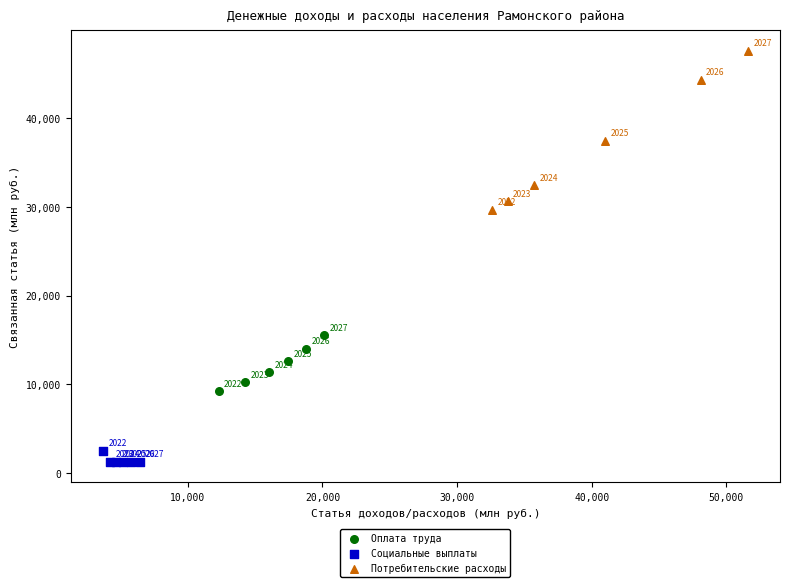

Which series reaches the minimum Y coordinate?

Социальные выплаты